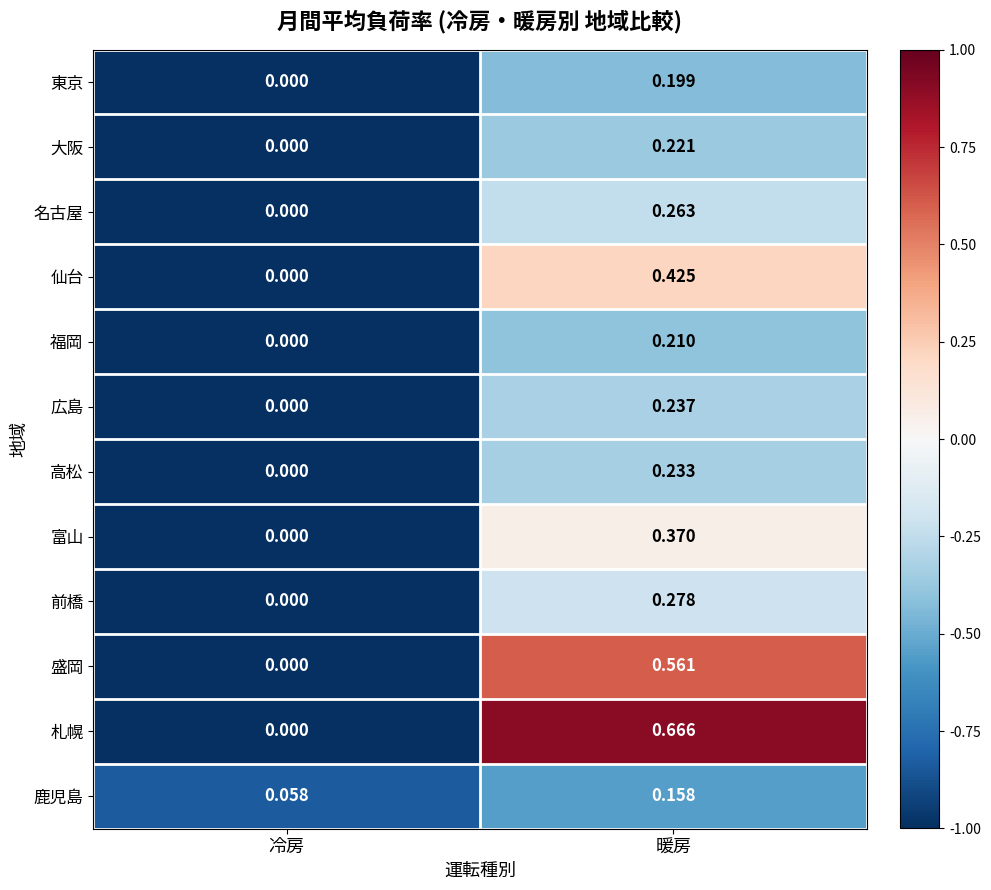

Which category has the highest value across all series?

暖房